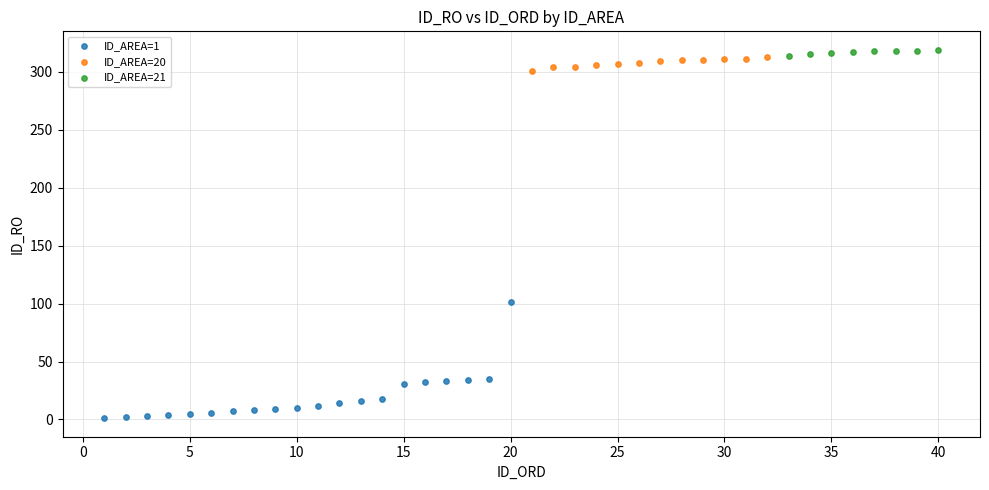

What are all the series names shown in the legend?

ID_AREA=1, ID_AREA=20, ID_AREA=21